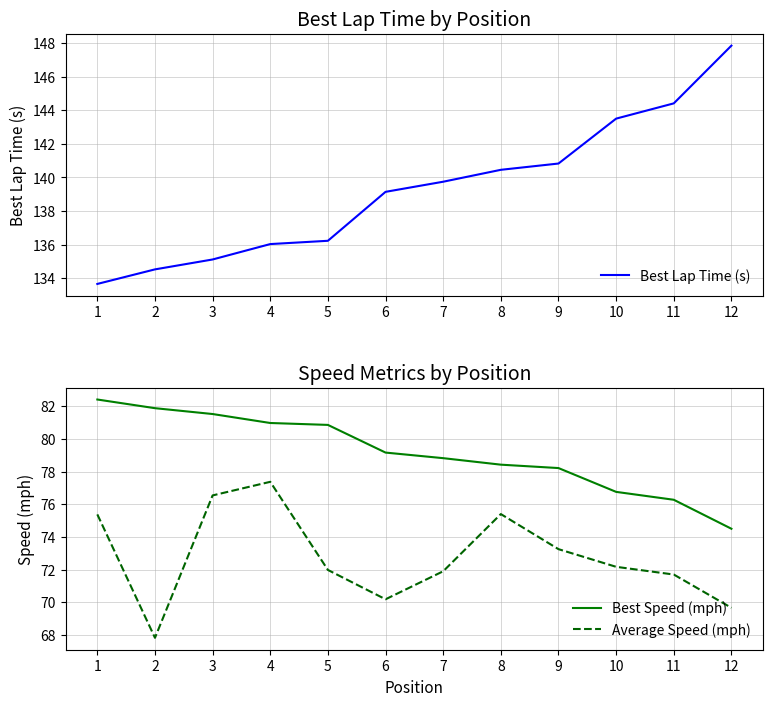

The value of Average Speed (mph) at 7 is 41.7. True or false?

False